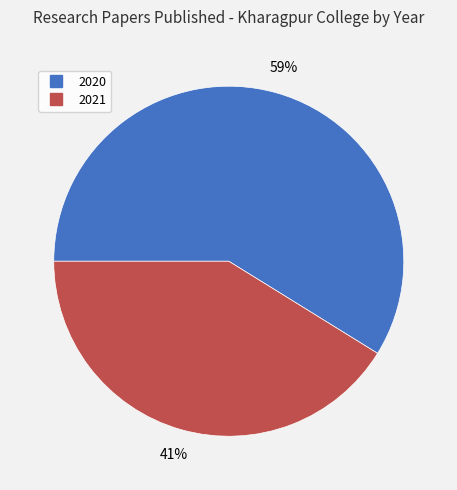

To the nearest percent, what is the average slice percentage?

50%